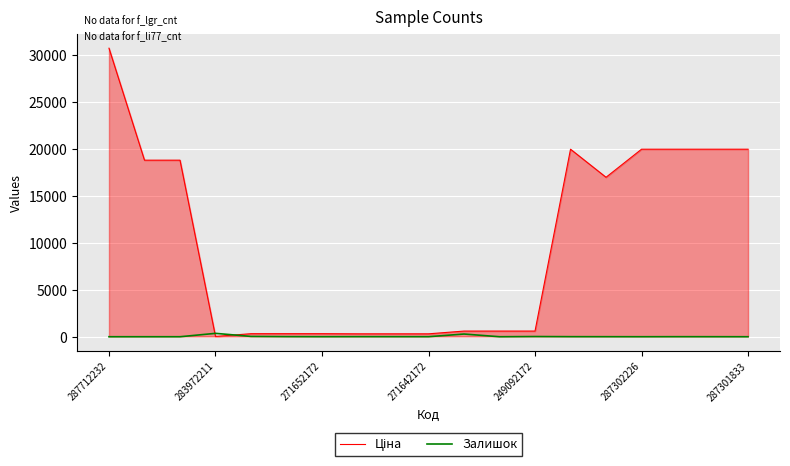

What is the maximum value shown in the chart?

30717.1